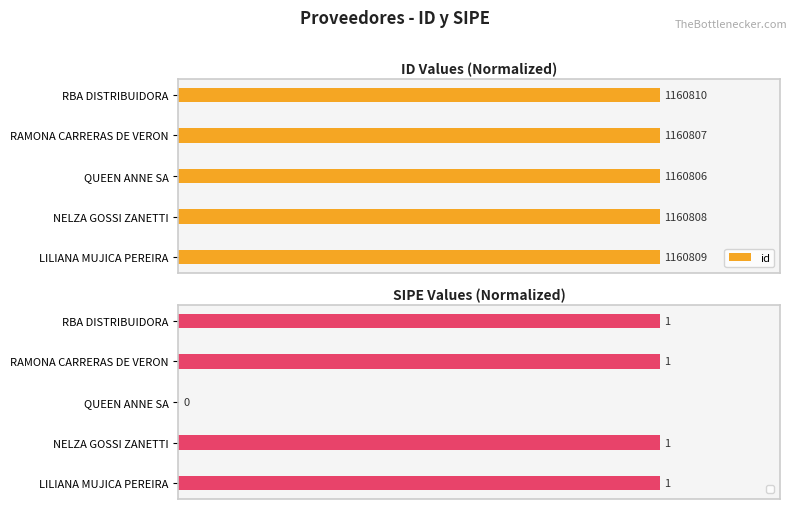

The value at QUEEN ANNE SA is 1.0. True or false?

True